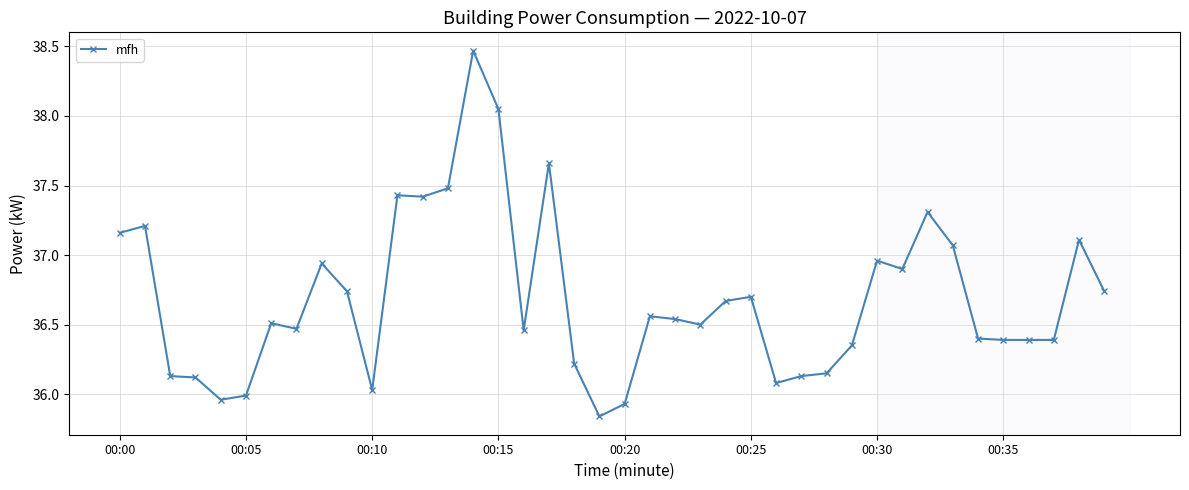

What is the difference between the maximum and minimum values?

2.6